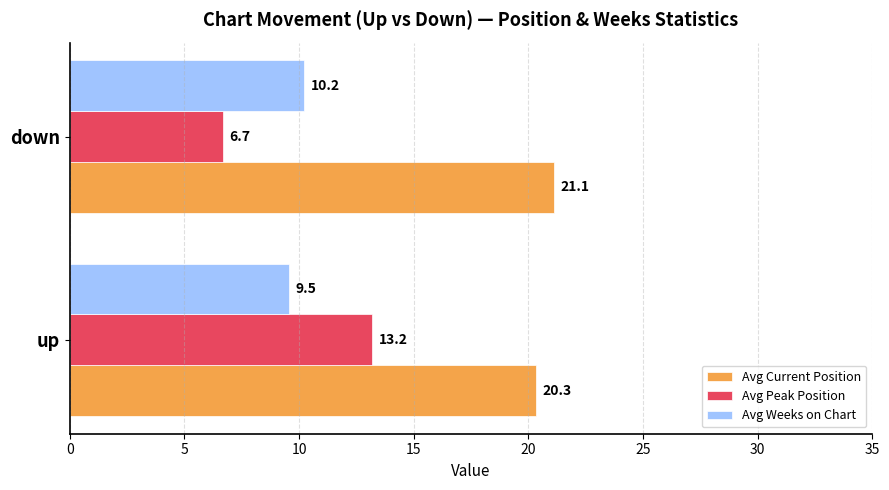

List the labels in order of Avg Weeks on Chart value, largest first.

down, up